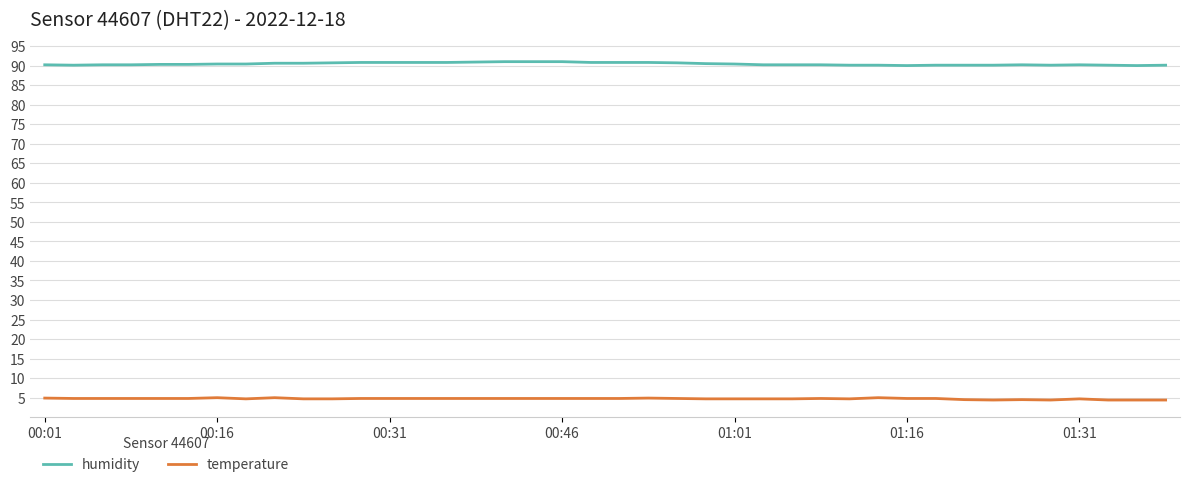

Which series has the largest total across all categories?

humidity